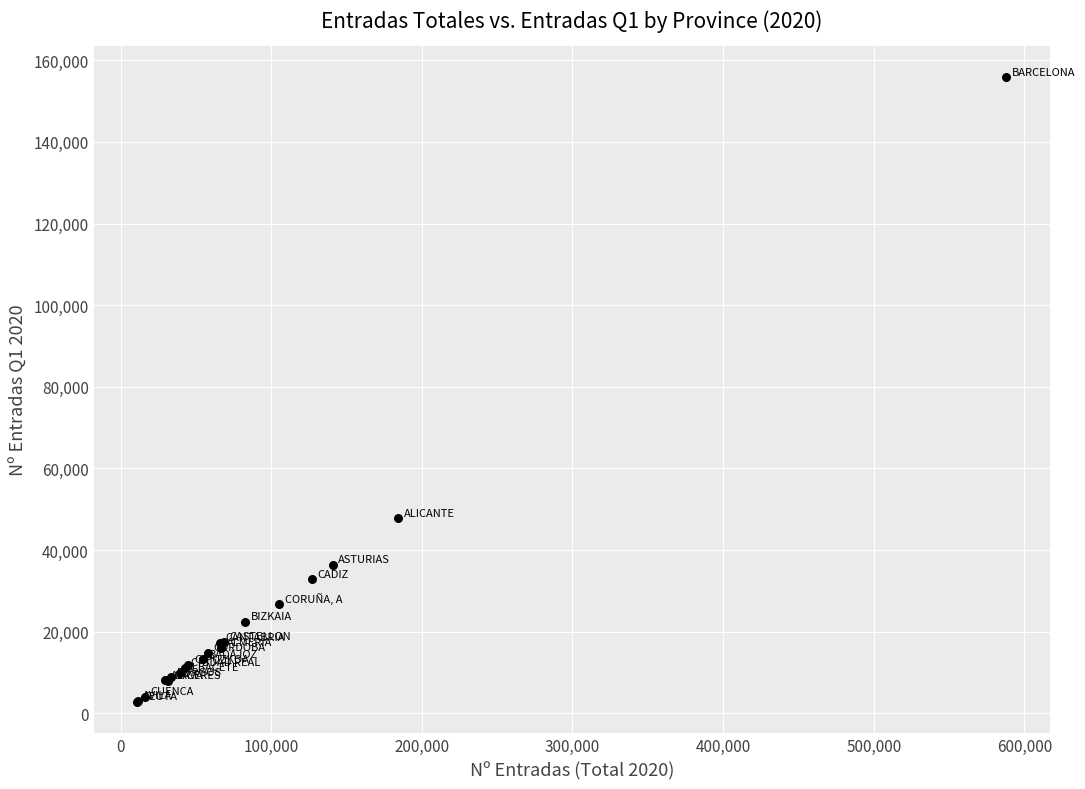

What Y value in the scatter plot is closest to 79310?

47750